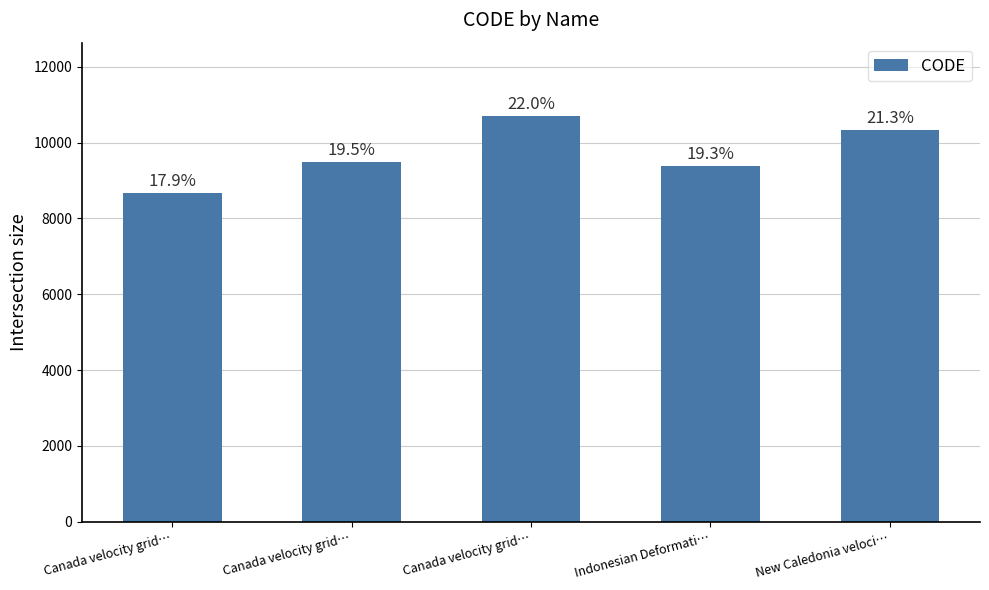

How many bars are there in total?

5